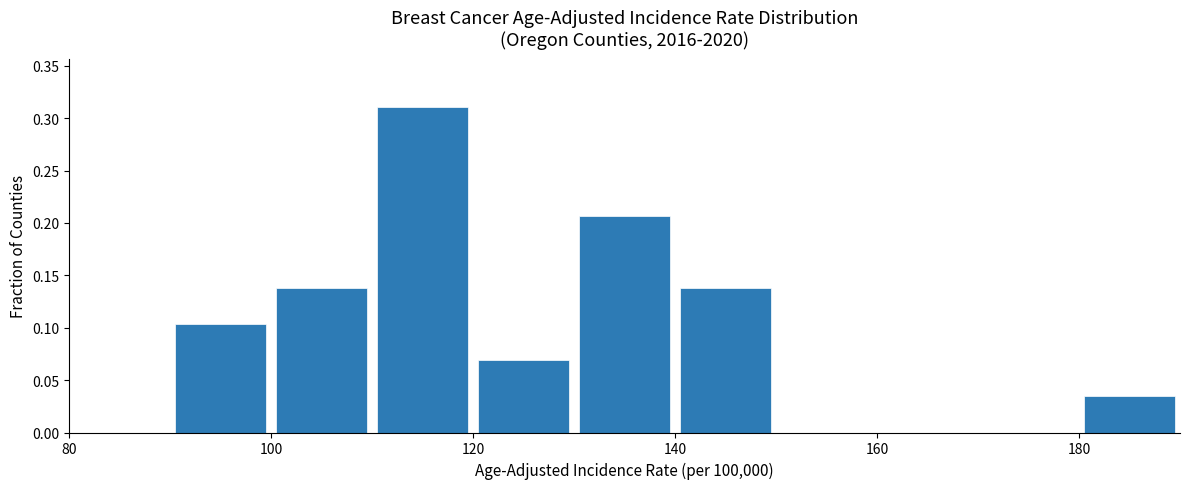

Which range on the x-axis has the tallest bar?

110 to 120